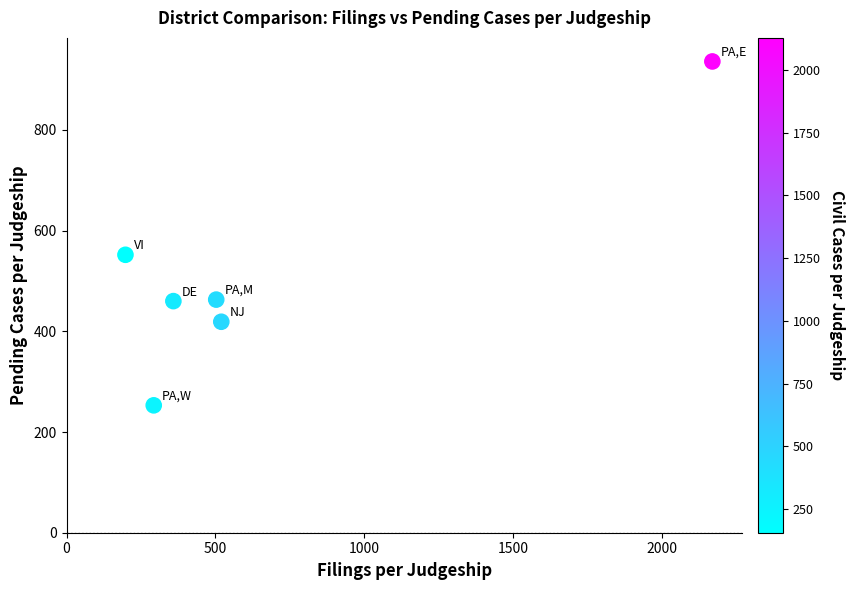

What is the range of Y values (max minus min)?

683